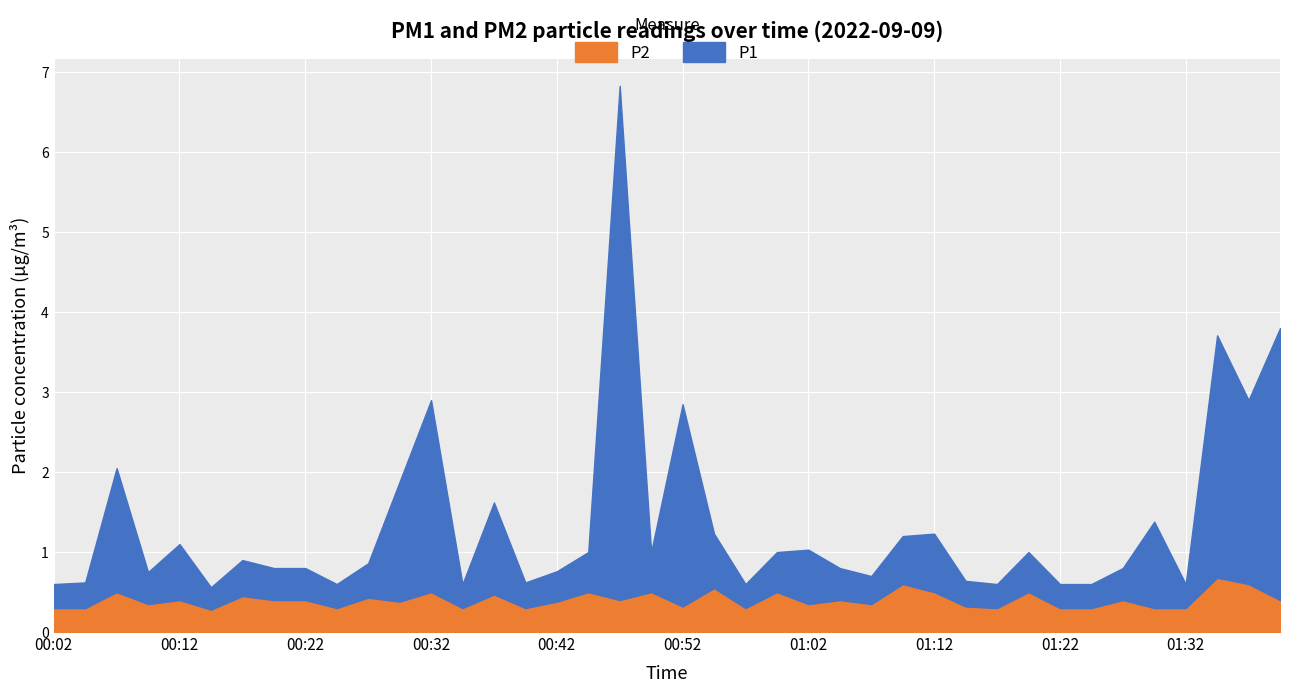

Which category has the lowest value in the P2 series?

00:14